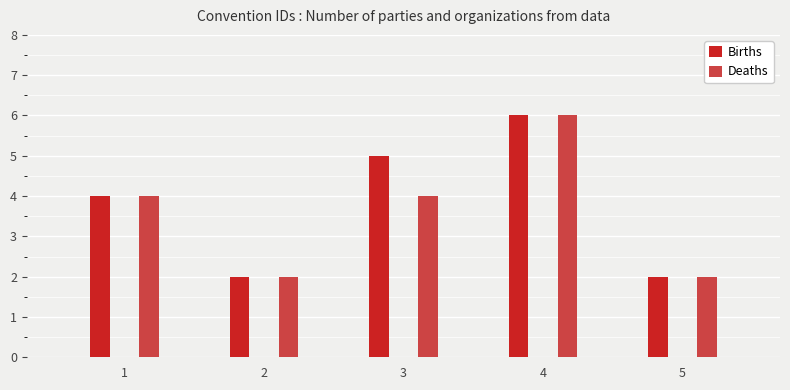

What is the lowest value of the Deaths series?

2